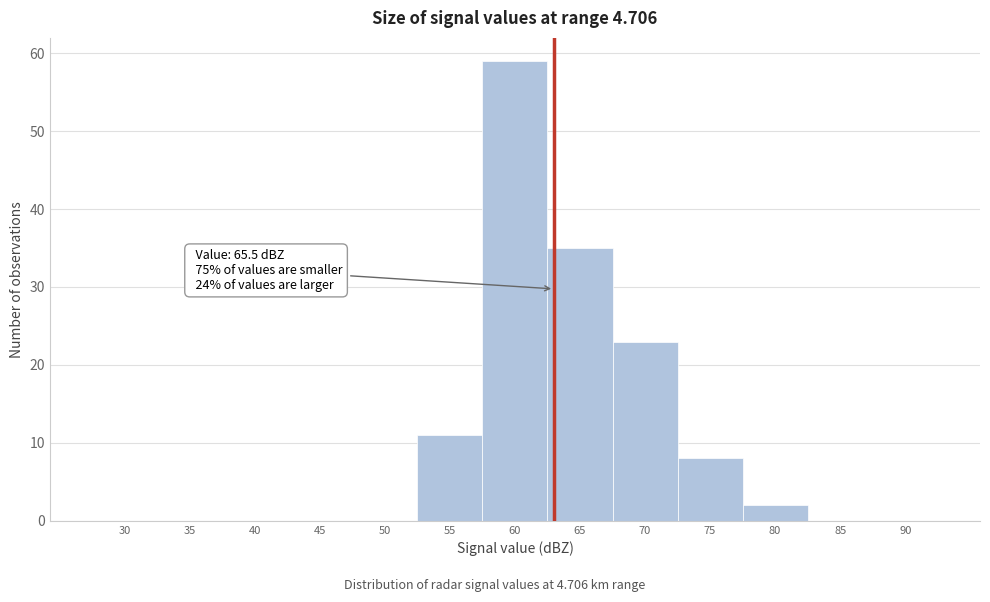

Reading right to left, transcribe all the data shown in this chart.

90=0	85=0	80=2	75=8	70=23	65=35	60=59	55=11	50=0	45=0	40=0	35=0	30=0